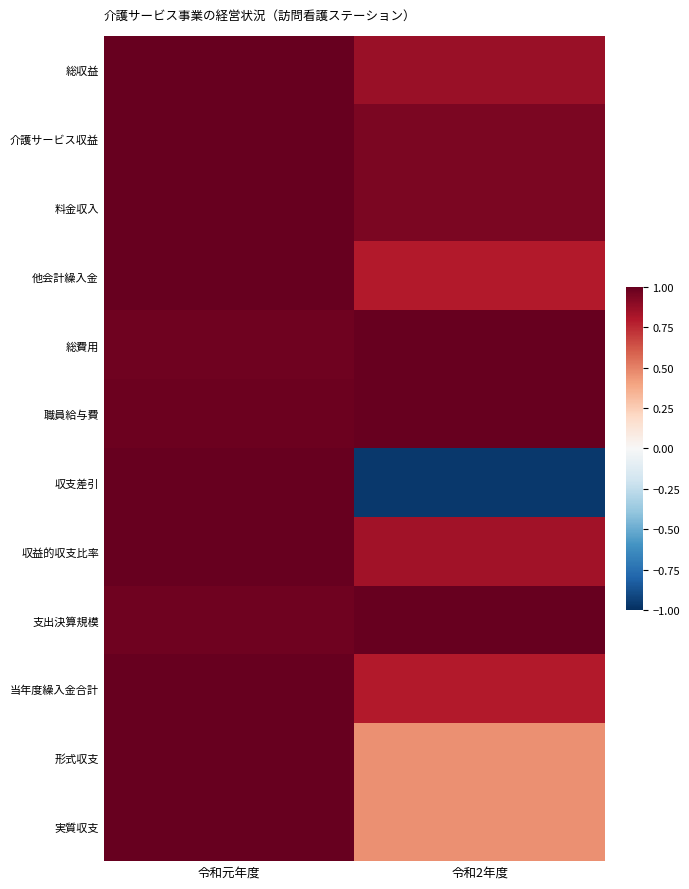

Which series has the largest range (max minus min)?

収支差引